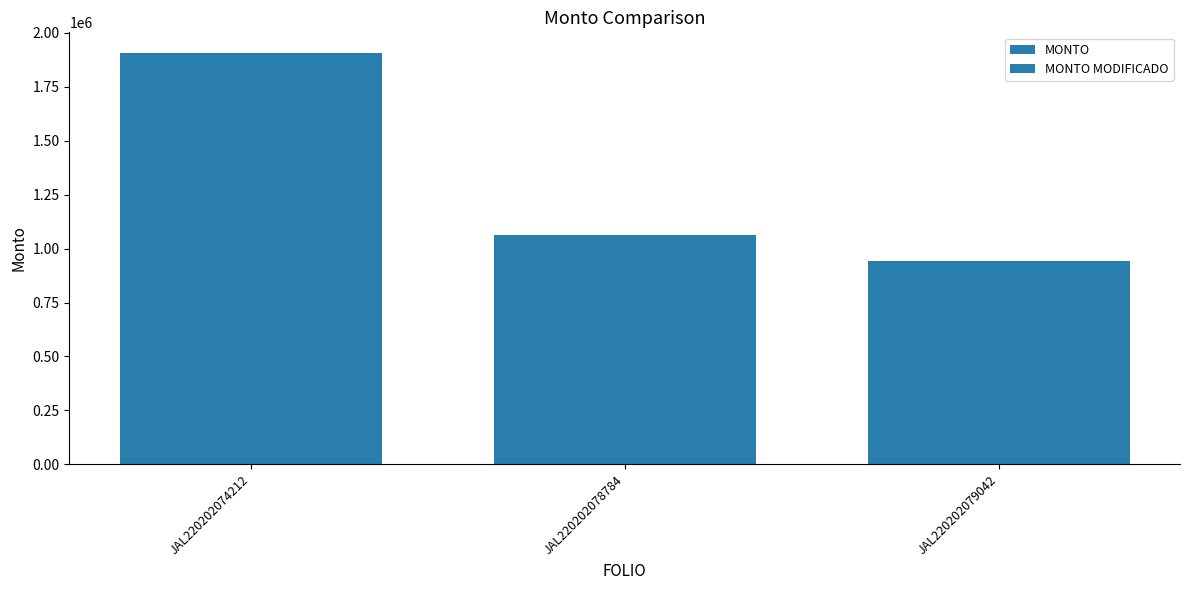

How many data points in MONTO are less than 1063398?

1